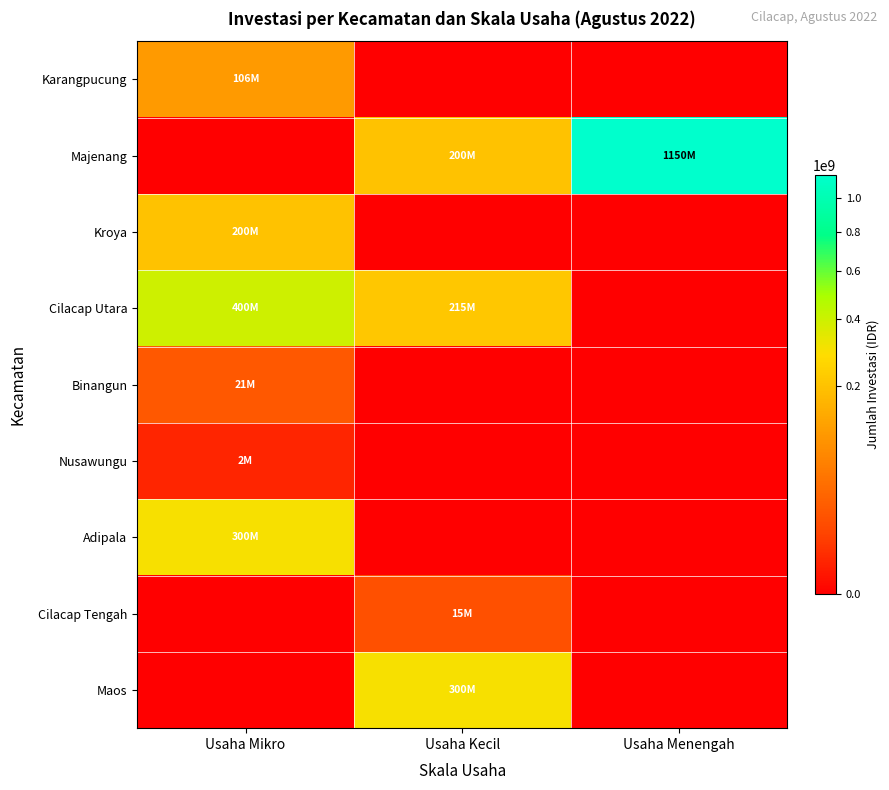

At which category is the sum across all series the highest?

Usaha Menengah